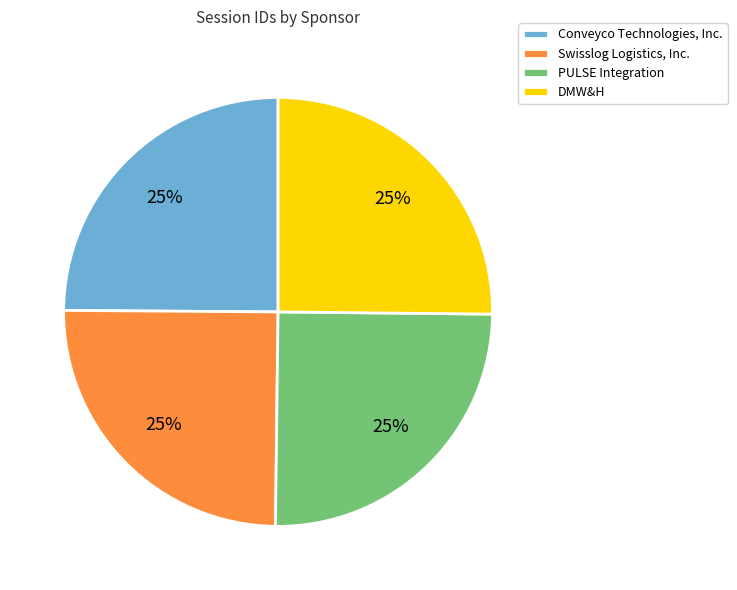

To the nearest percent, what is the average slice percentage?

25%